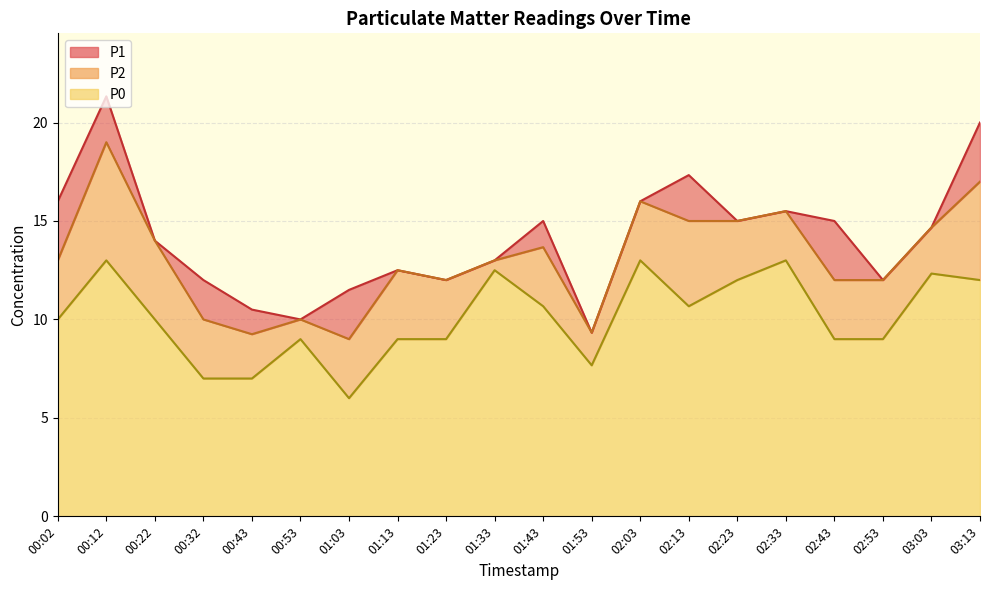

True or false: P0 and P1 cross at least once.

False